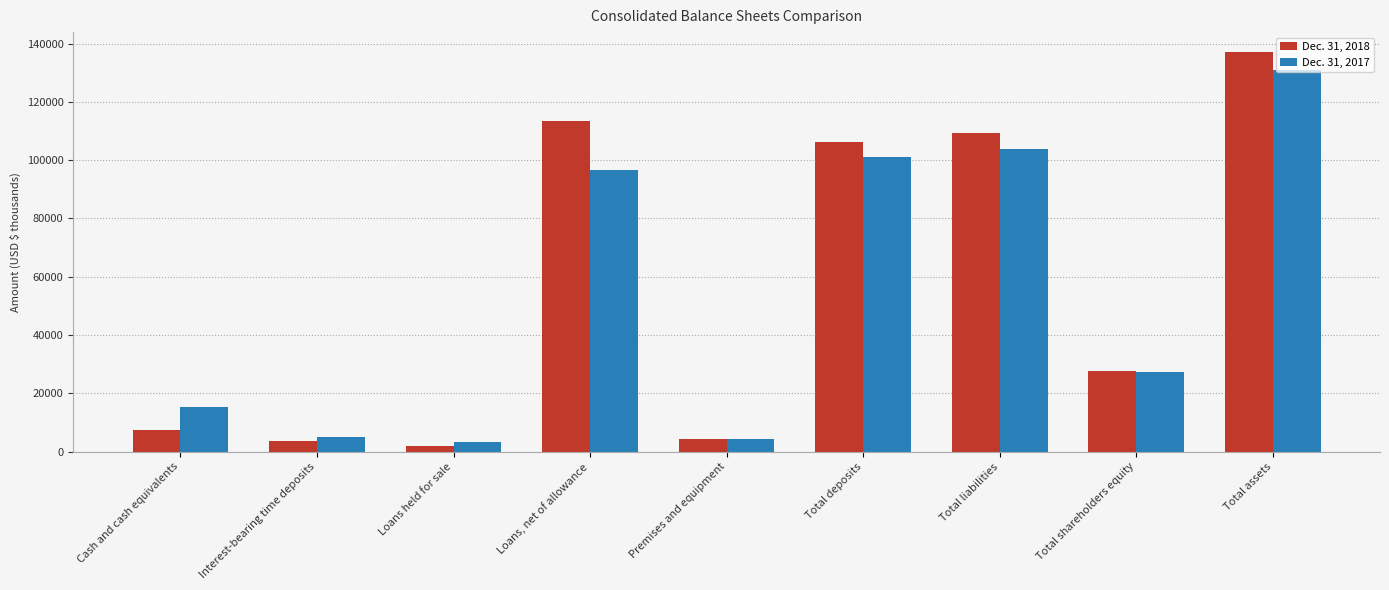

At Total deposits, list the series in order from largest to smallest.

Dec. 31, 2018, Dec. 31, 2017